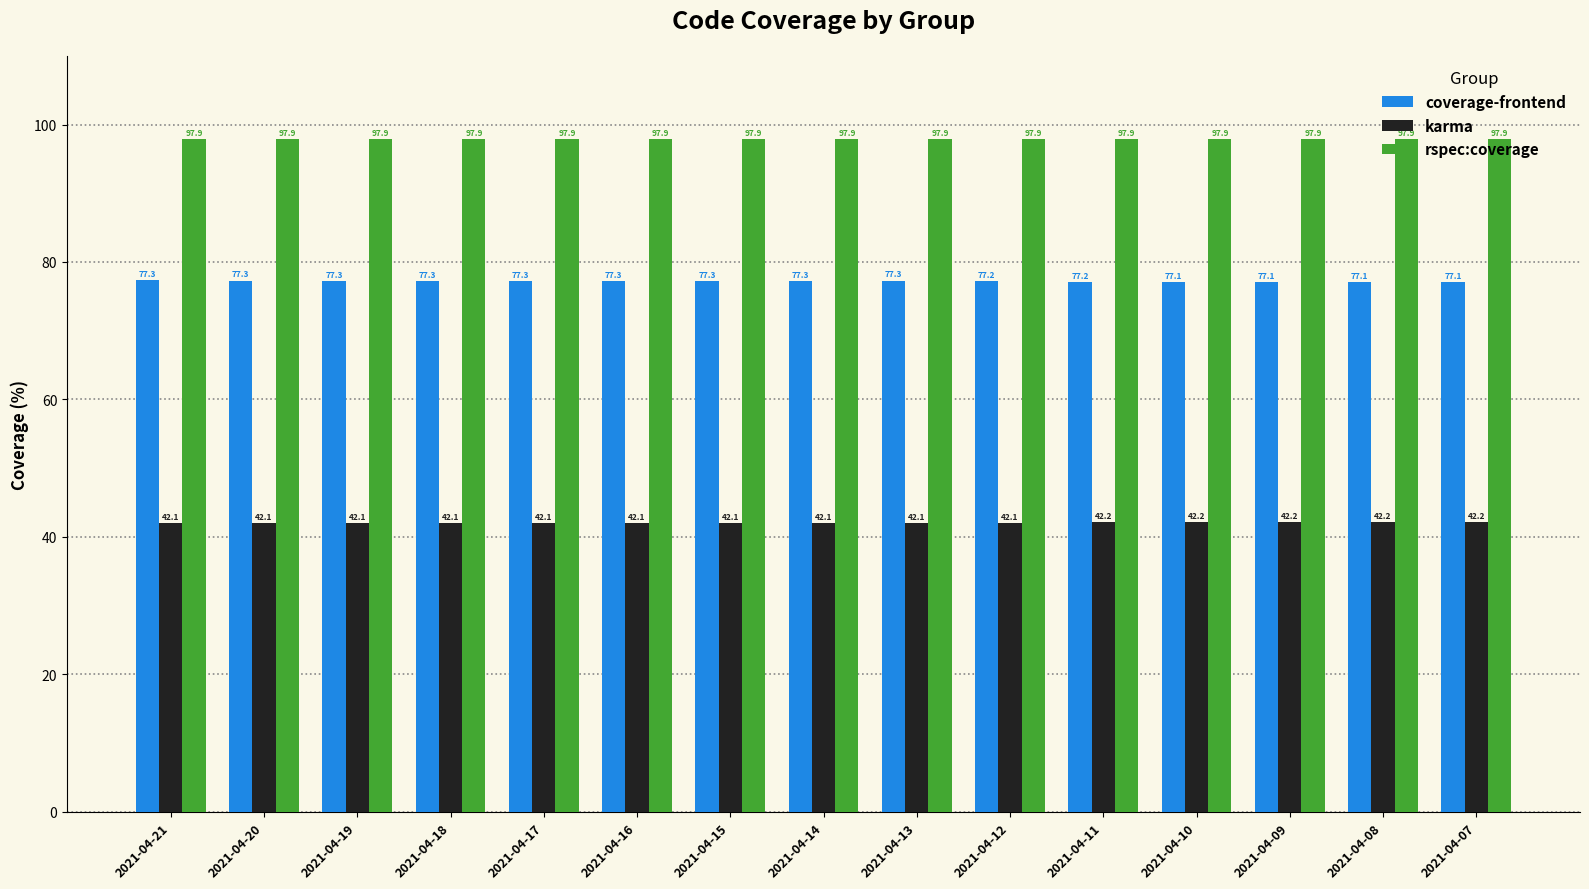

Reading left to right, transcribe all the data shown in this chart.

coverage-frontend: 2021-04-21=77.3	2021-04-20=77.3	2021-04-19=77.3	2021-04-18=77.3	2021-04-17=77.3	2021-04-16=77.3	2021-04-15=77.3	2021-04-14=77.3	2021-04-13=77.3	2021-04-12=77.2	2021-04-11=77.2	2021-04-10=77.1	2021-04-09=77.1	2021-04-08=77.1	2021-04-07=77.1
karma: 2021-04-21=42.1	2021-04-20=42.1	2021-04-19=42.1	2021-04-18=42.1	2021-04-17=42.1	2021-04-16=42.1	2021-04-15=42.1	2021-04-14=42.1	2021-04-13=42.1	2021-04-12=42.1	2021-04-11=42.2	2021-04-10=42.2	2021-04-09=42.2	2021-04-08=42.2	2021-04-07=42.2
rspec:coverage: 2021-04-21=97.9	2021-04-20=97.9	2021-04-19=97.9	2021-04-18=97.9	2021-04-17=97.9	2021-04-16=97.9	2021-04-15=97.9	2021-04-14=97.9	2021-04-13=97.9	2021-04-12=97.9	2021-04-11=97.9	2021-04-10=97.9	2021-04-09=97.9	2021-04-08=97.9	2021-04-07=97.9